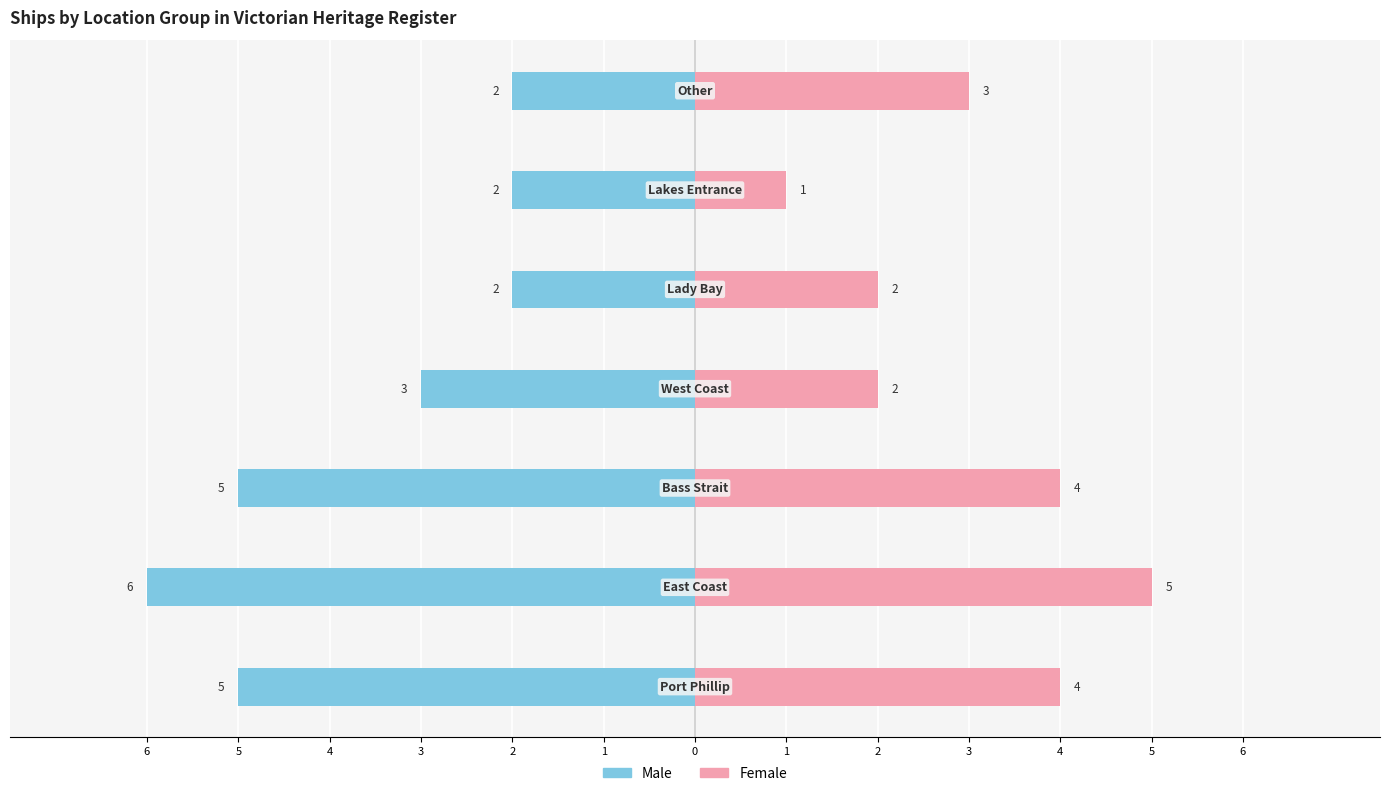

How many series are shown in this chart?

2